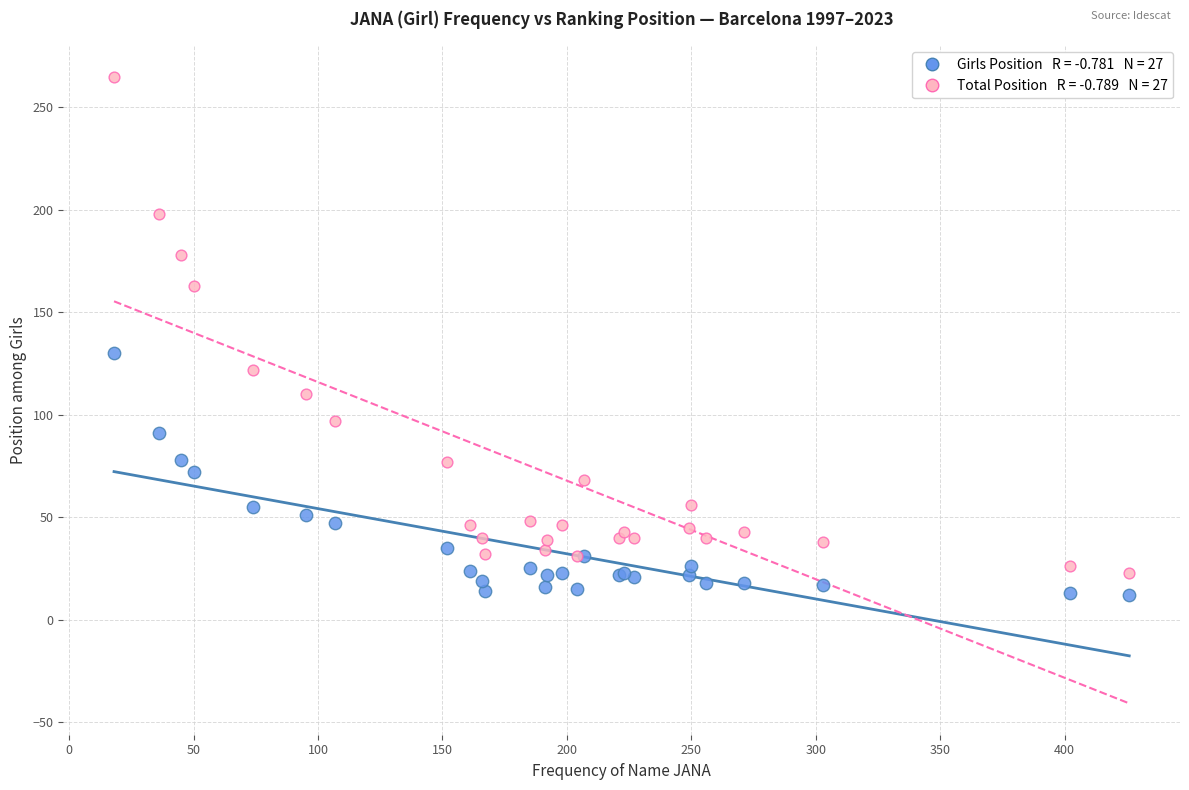

Across all series, what Y value is closest to 138?

130